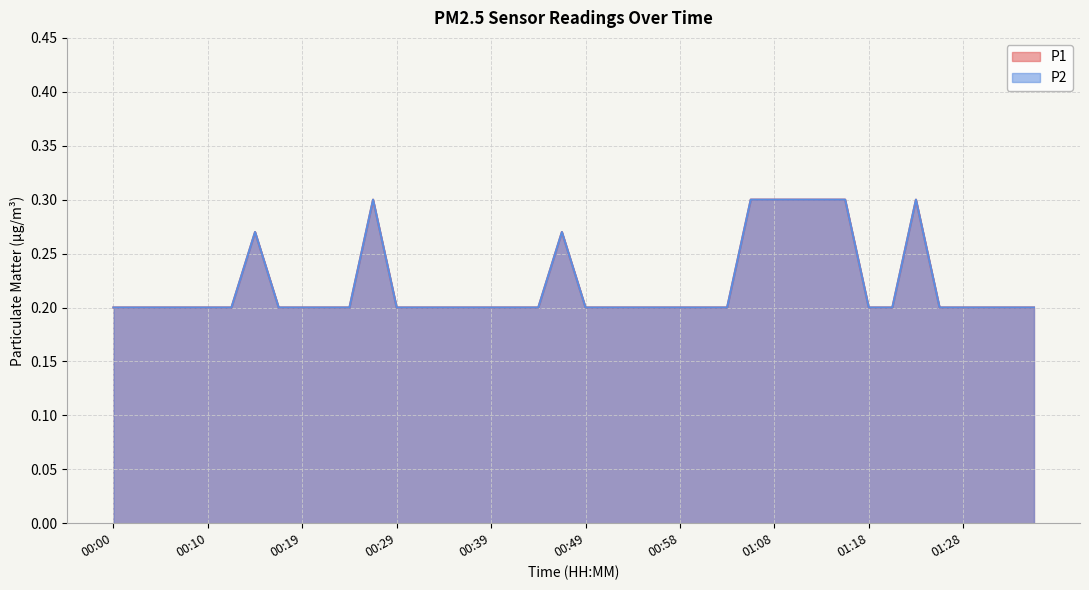

What is the label of the 38th point from the right?

00:05